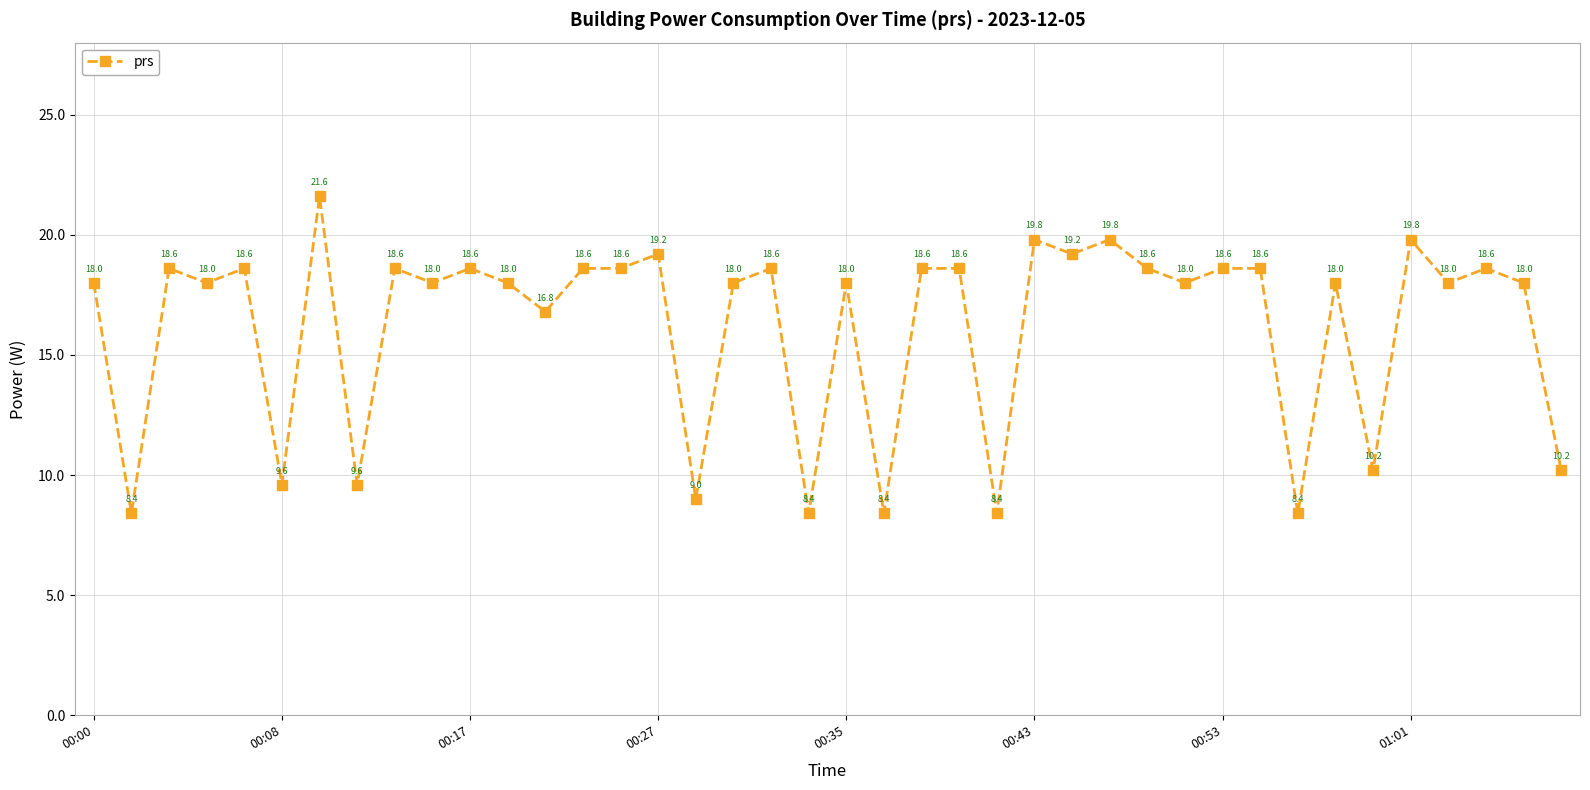

What is the value of the 39th point from the left?

18.0